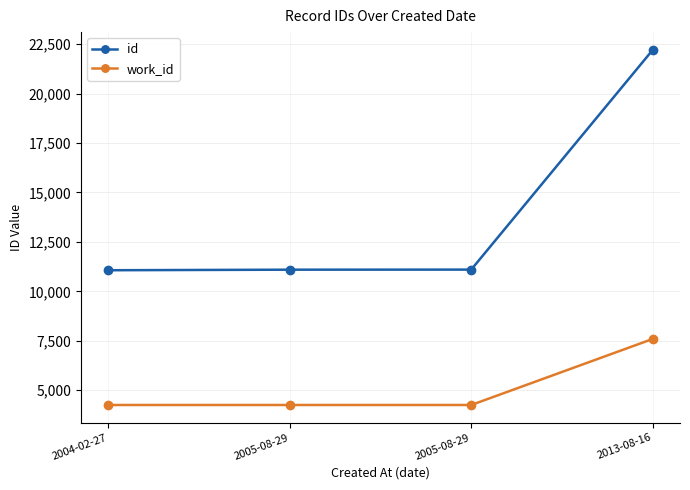

What is the minimum value for id?

11066